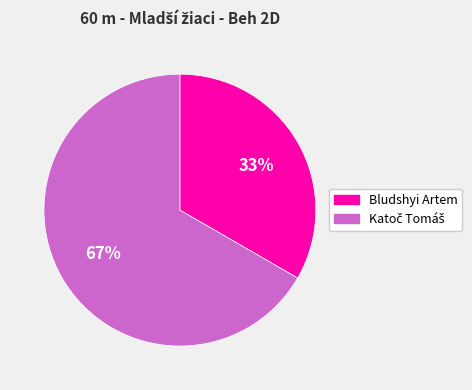

To the nearest percent, what is the average slice percentage?

50%